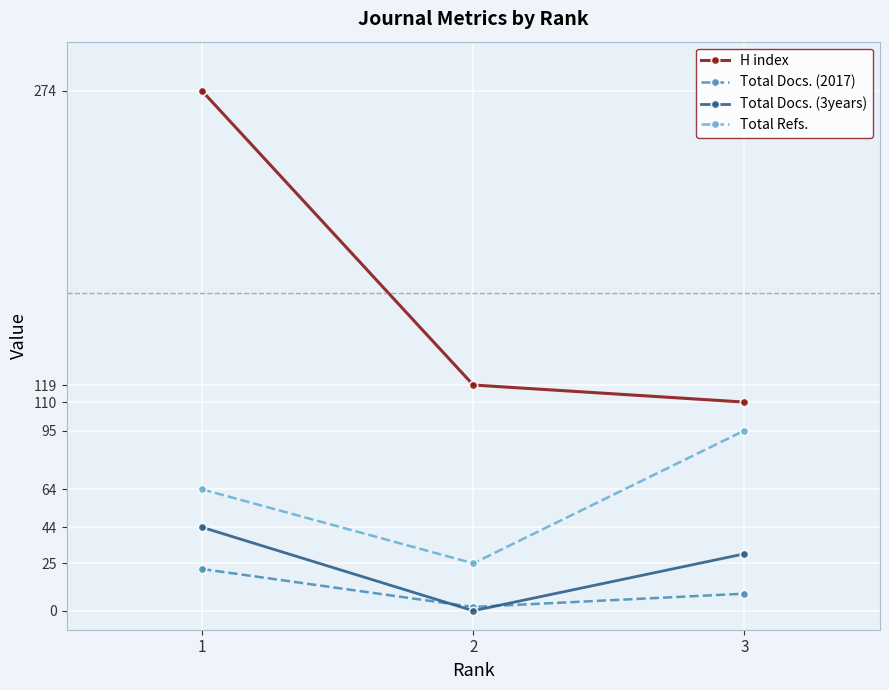

Reading left to right, what are all the values shown in this chart?

H index: 1=274	2=119	3=110
Total Docs. (2017): 1=22	2=2	3=9
Total Docs. (3years): 1=44	2=0	3=30
Total Refs.: 1=64	2=25	3=95